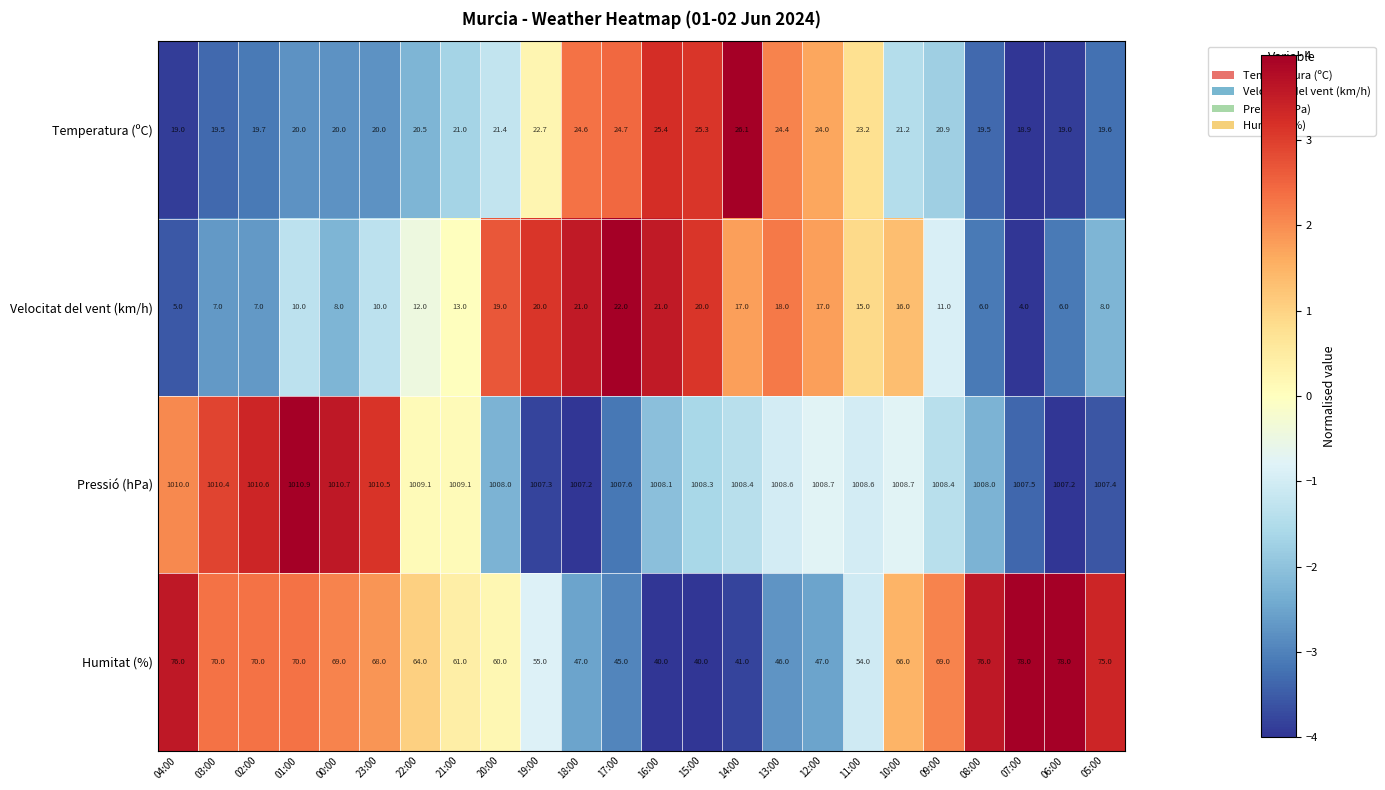

Where is Velocitat del vent (km/h) nearest to the value 13?

21:00